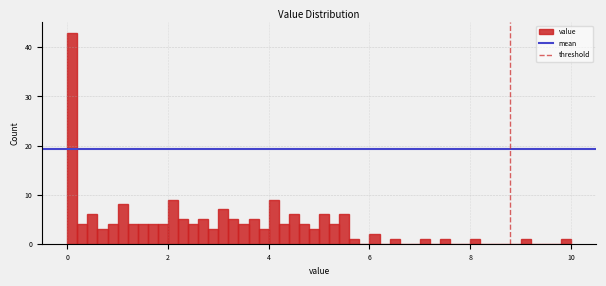

Read against the x-axis, roughly where is the centre of the tallest bar?

0.2